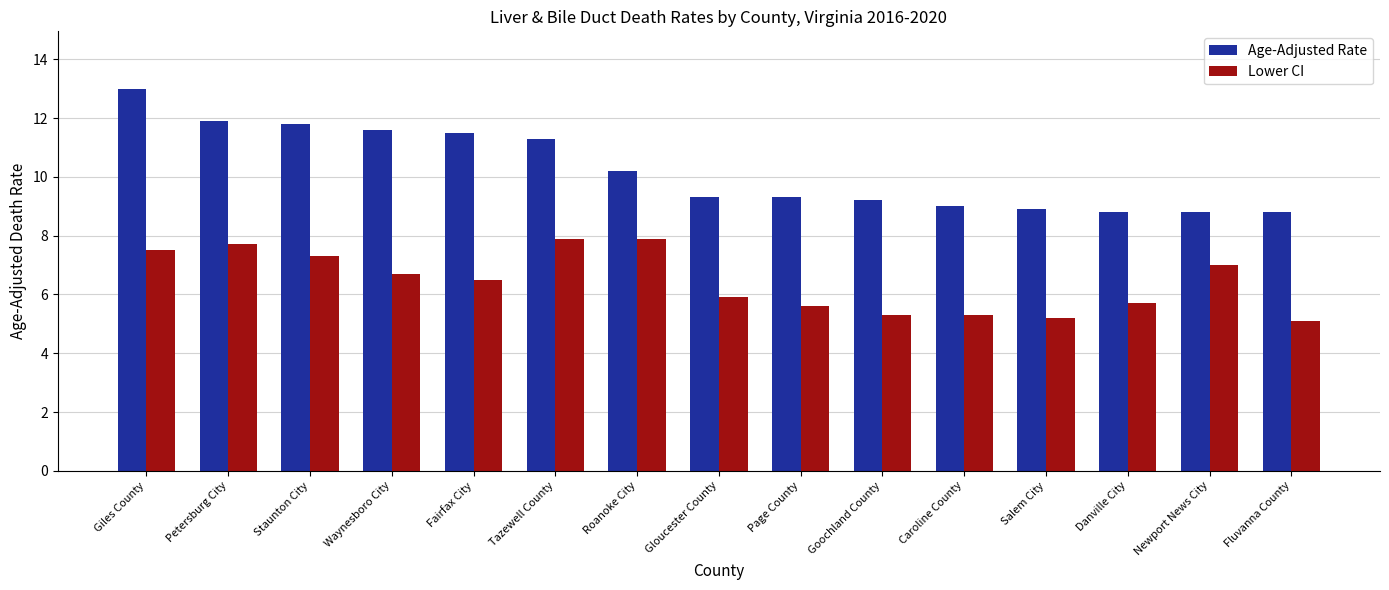

What is the highest value of the Age-Adjusted Rate series?

13.0